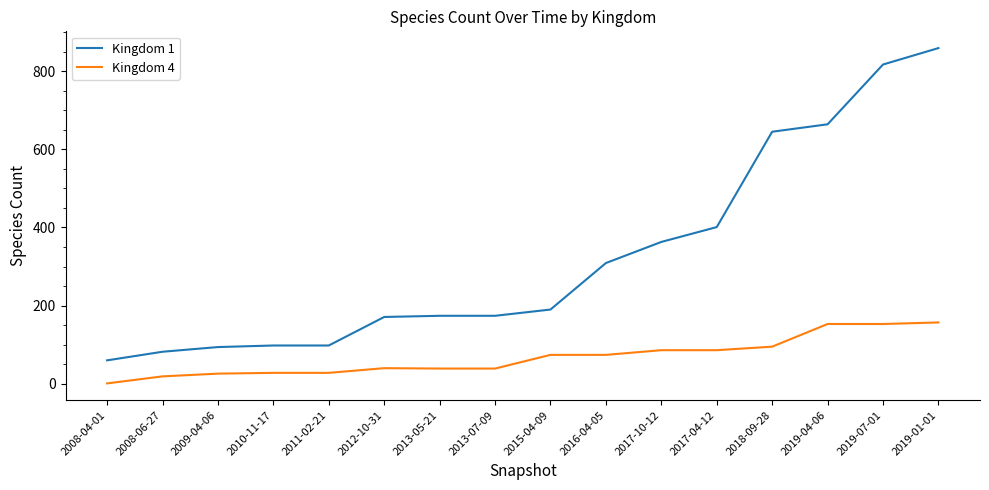

List the series in order of their overall mean, highest first.

Kingdom 1, Kingdom 4